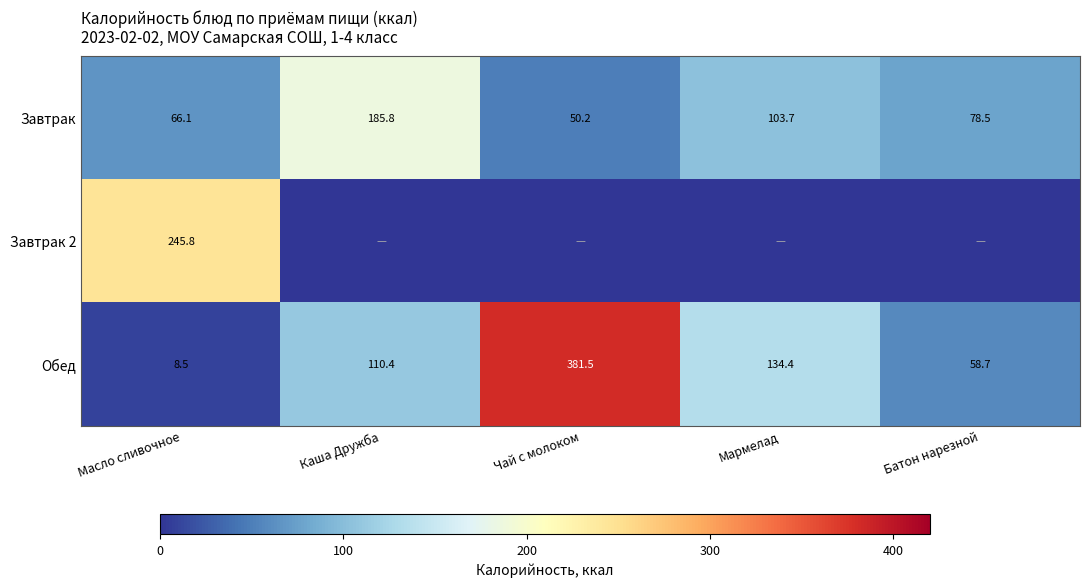

What is the difference between the second highest and second lowest values in the Обед series?

75.7